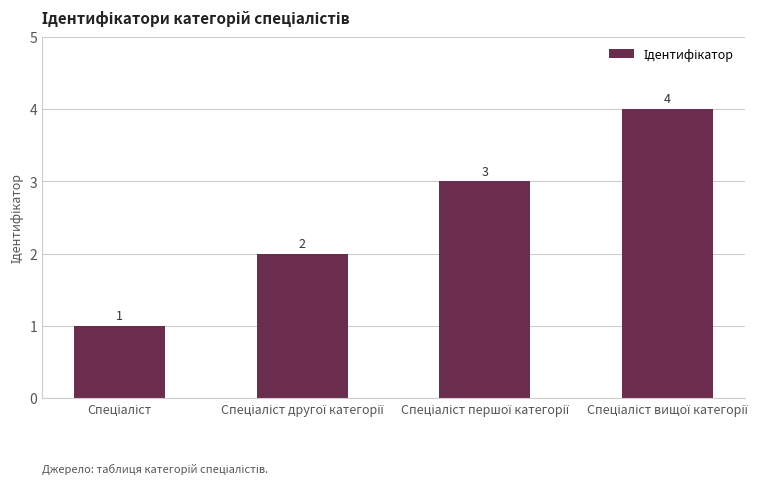

What is the difference between the maximum and minimum values?

3